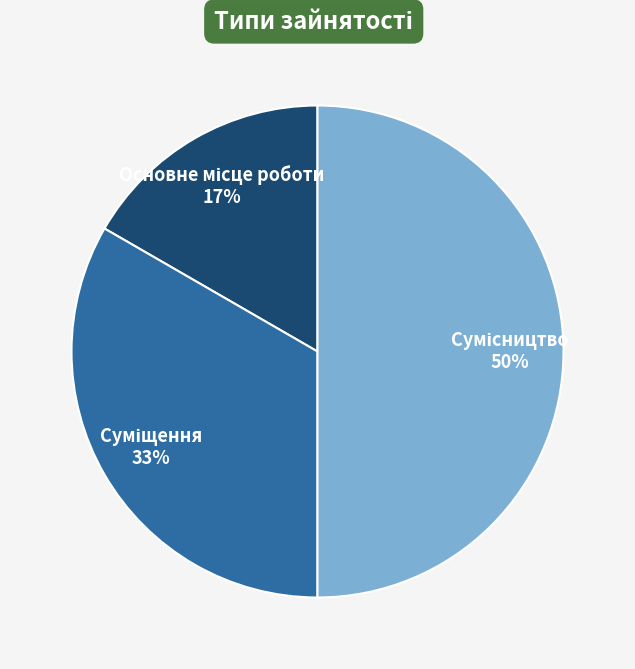

To the nearest percent, what is the average slice percentage?

33%